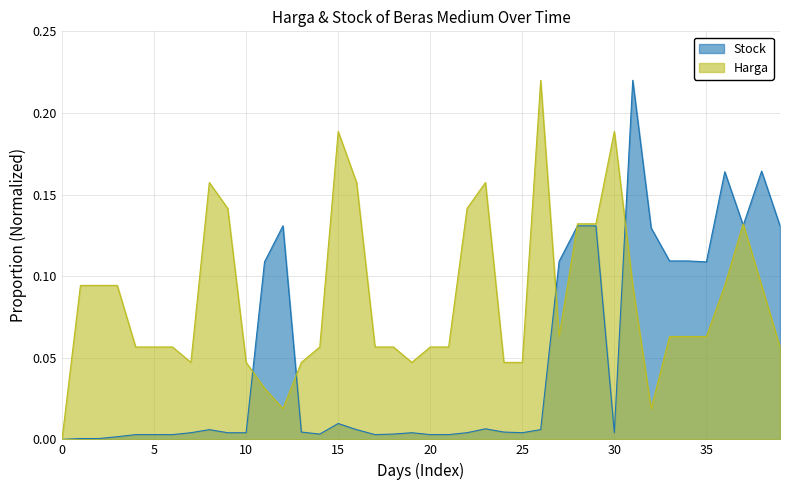

How many distinct data groups are displayed?

2